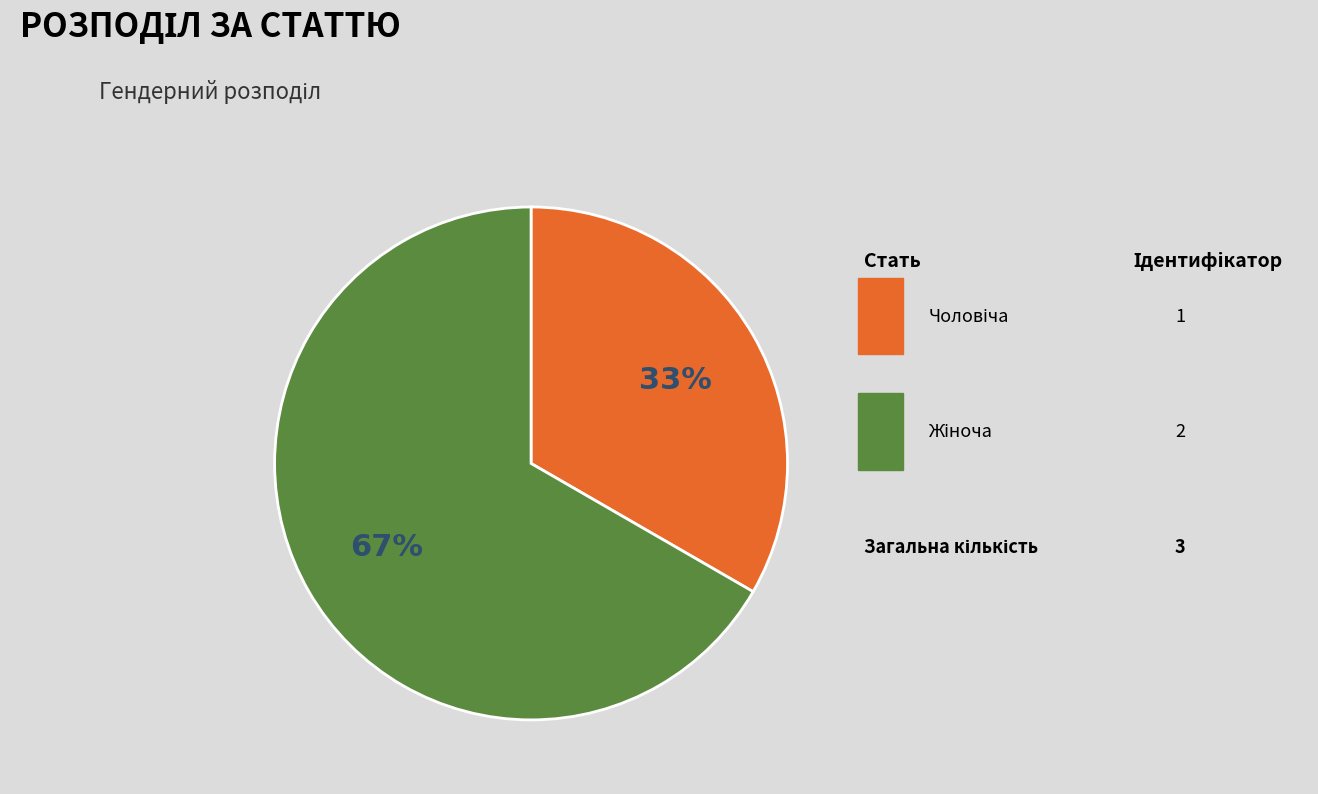

Is there any slice that represents more than half of the pie?

Yes